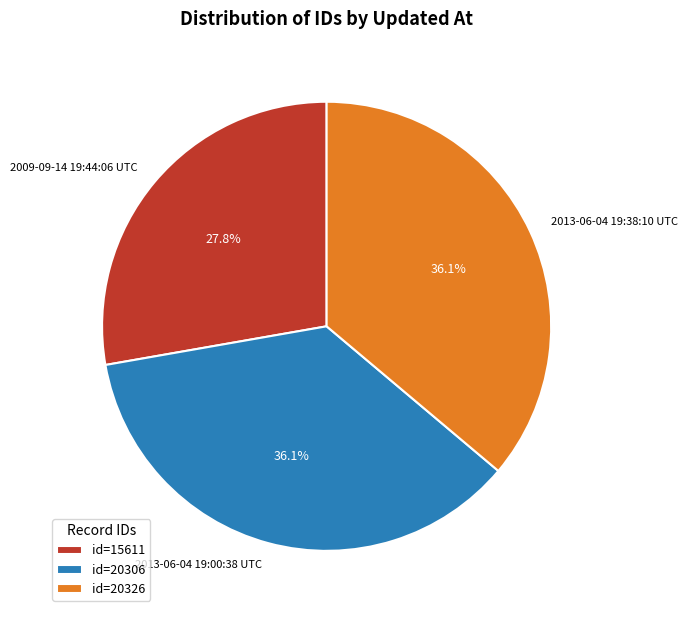

Which has a higher value, 2009-09-14 19:44:06 UTC or 2013-06-04 19:38:10 UTC?

2013-06-04 19:38:10 UTC